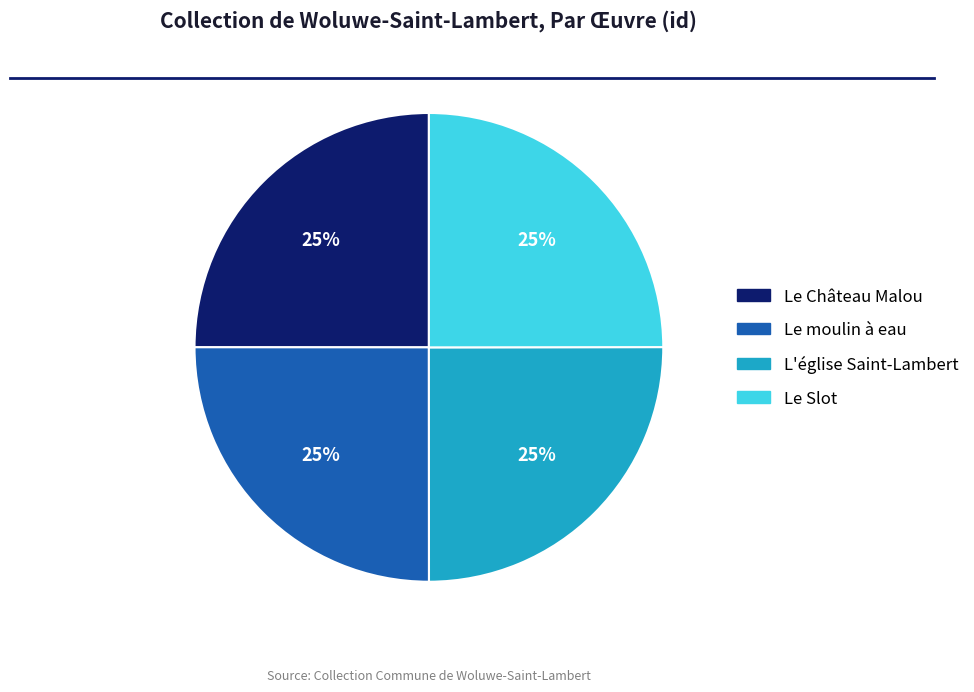

How many slices are in this pie chart?

4